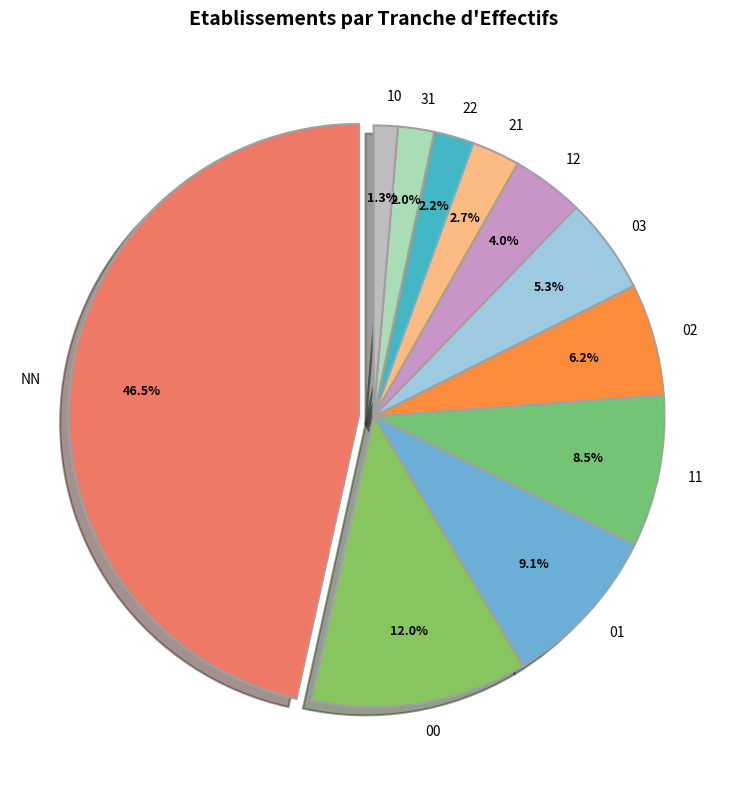

Combined, what portion of the pie is 12 and 02?

10.2%